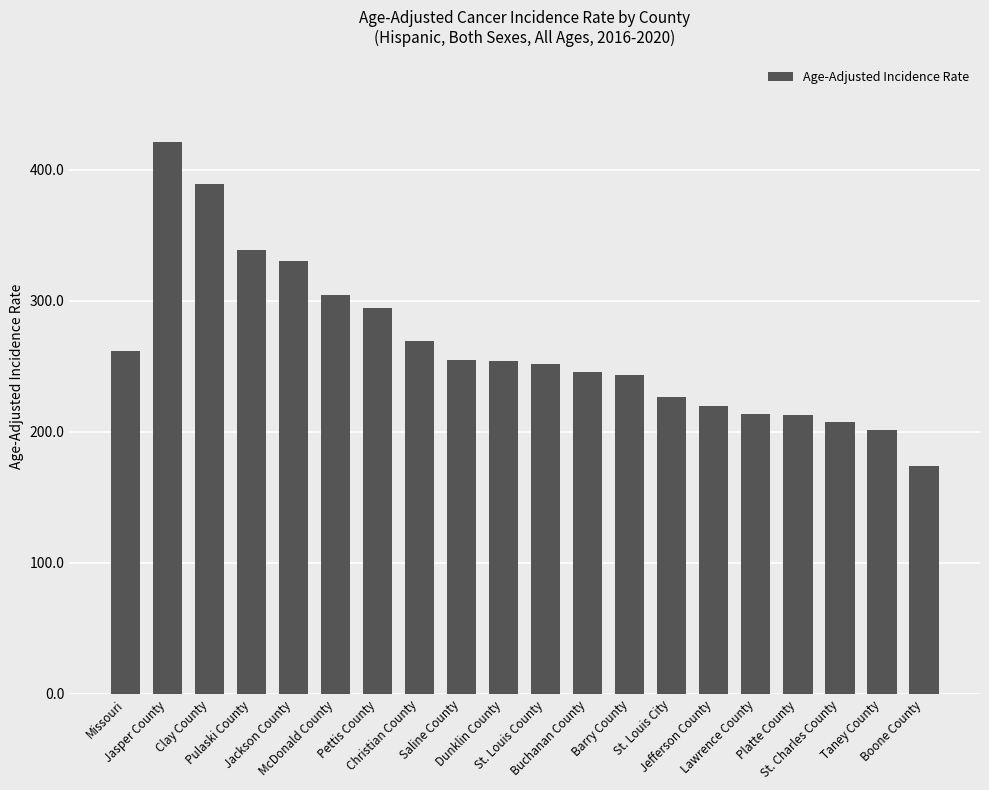

What is the sum of all values?

5313.6